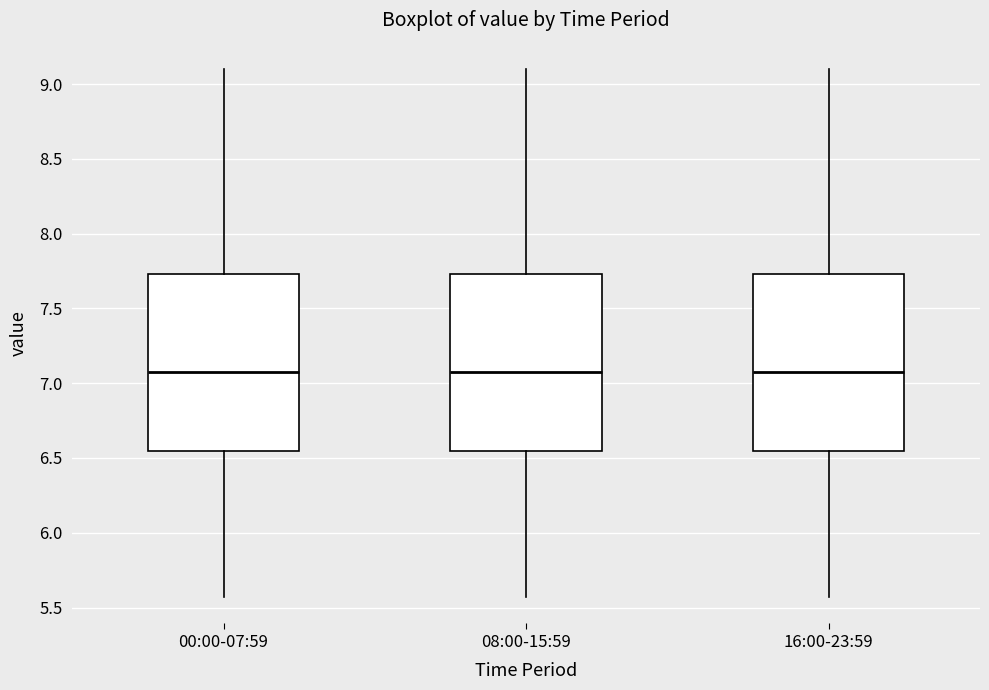

Reading left to right, transcribe this box plot: for each box, give where its median line is, the range the box spans, and where its two whiskers end, as read against the y-axis. The values are not printed on the chart, so give them approximately, as read against the axis.

00:00-07:59: median 7.10, box 6.55 to 7.75, whiskers 5.55 to 9.10
08:00-15:59: median 7.10, box 6.55 to 7.75, whiskers 5.55 to 9.10
16:00-23:59: median 7.10, box 6.55 to 7.75, whiskers 5.55 to 9.10